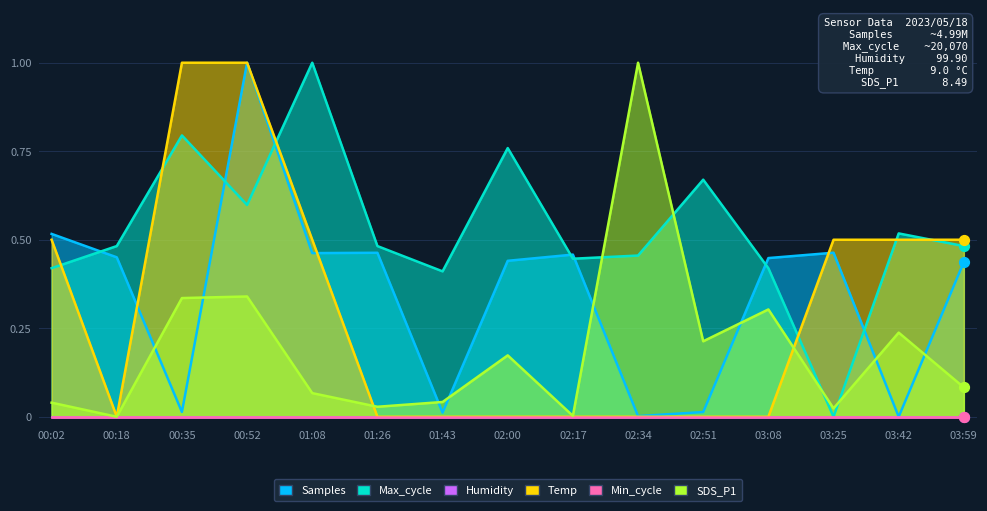

Which series has the largest total across all categories?

Max_cycle